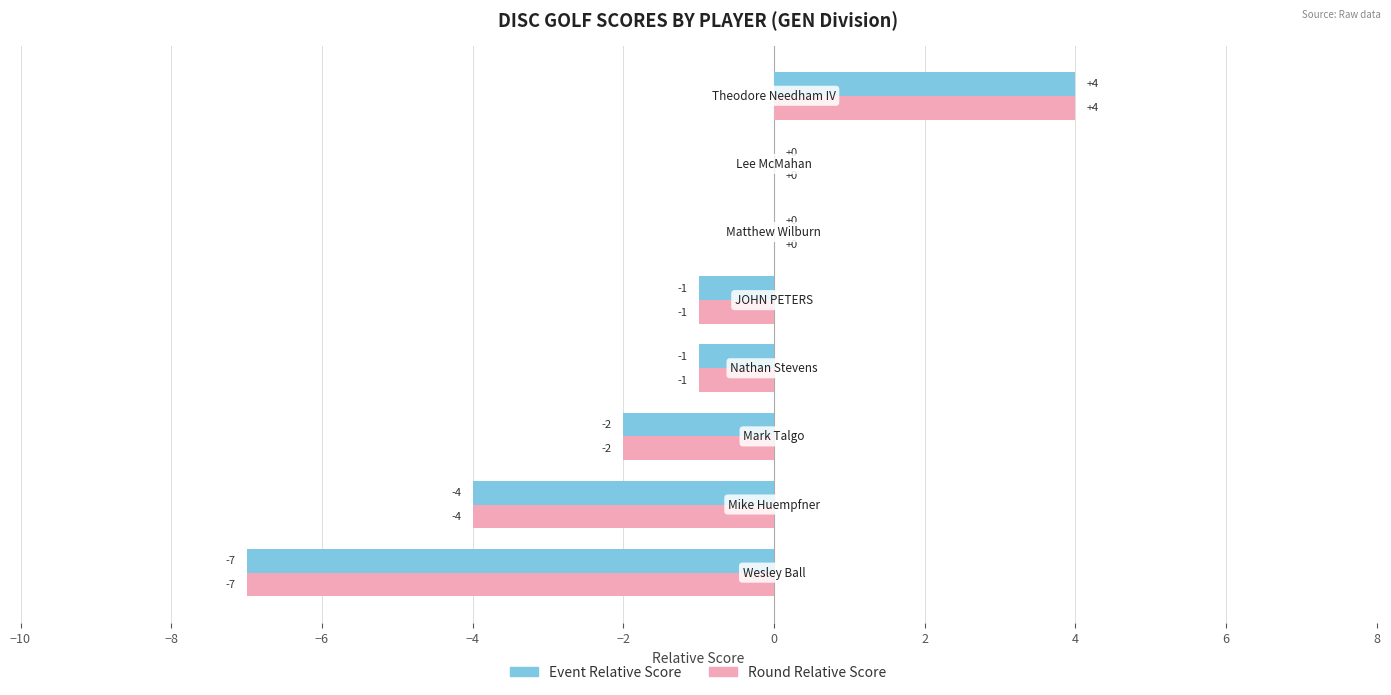

What is the greatest value displayed?

4